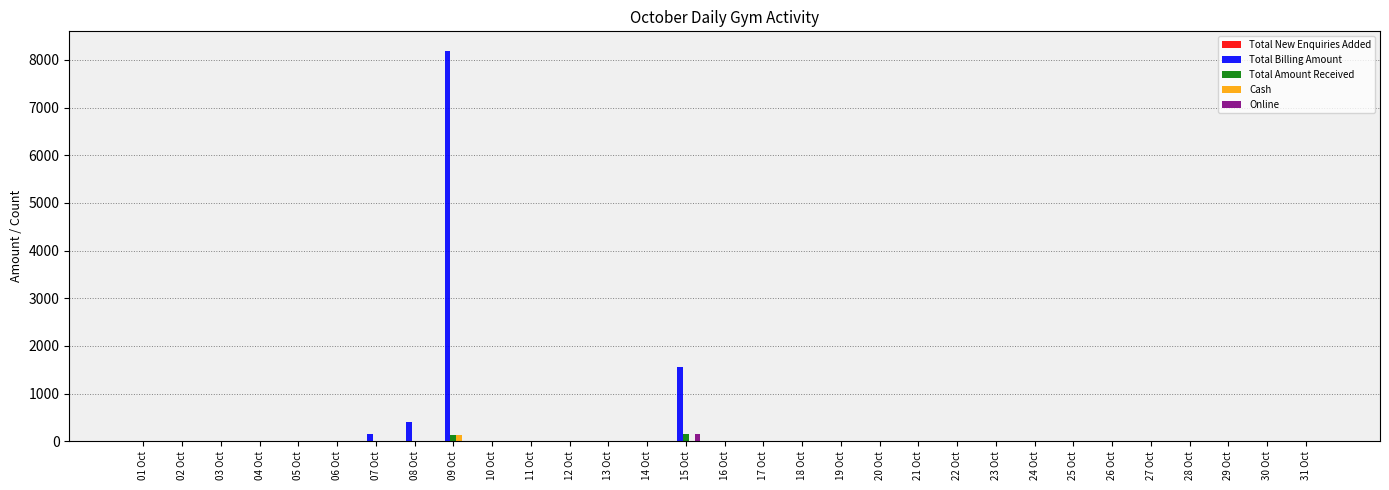

Which label corresponds to the largest value in the chart?

09 Oct